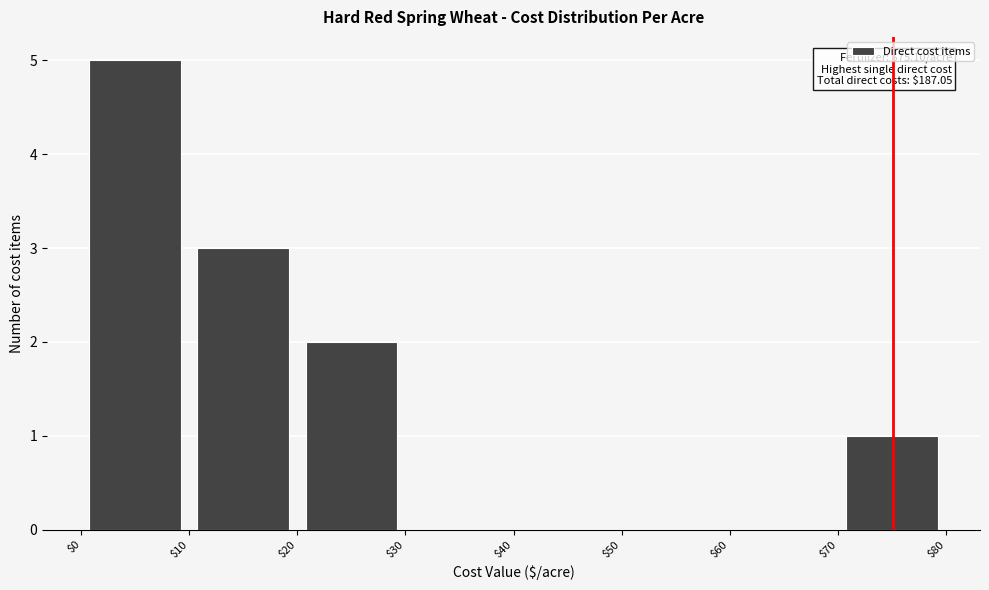

Which range on the x-axis has the tallest bar?

$0 to $10